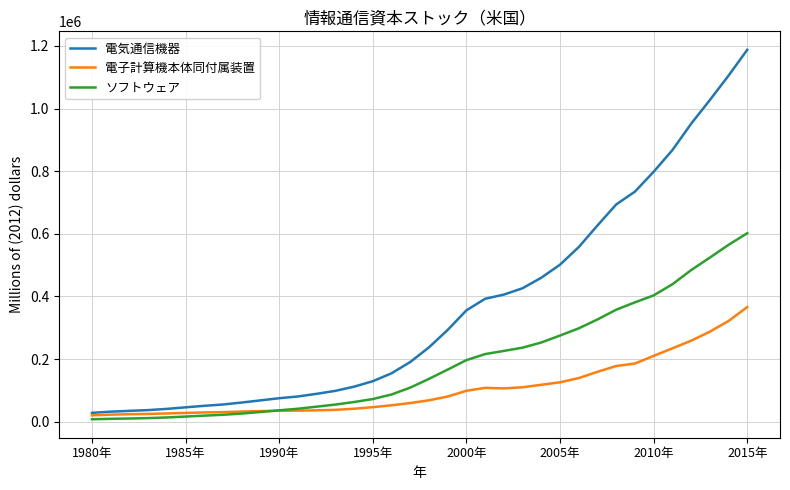

Which series has the largest range (max minus min)?

電気通信機器